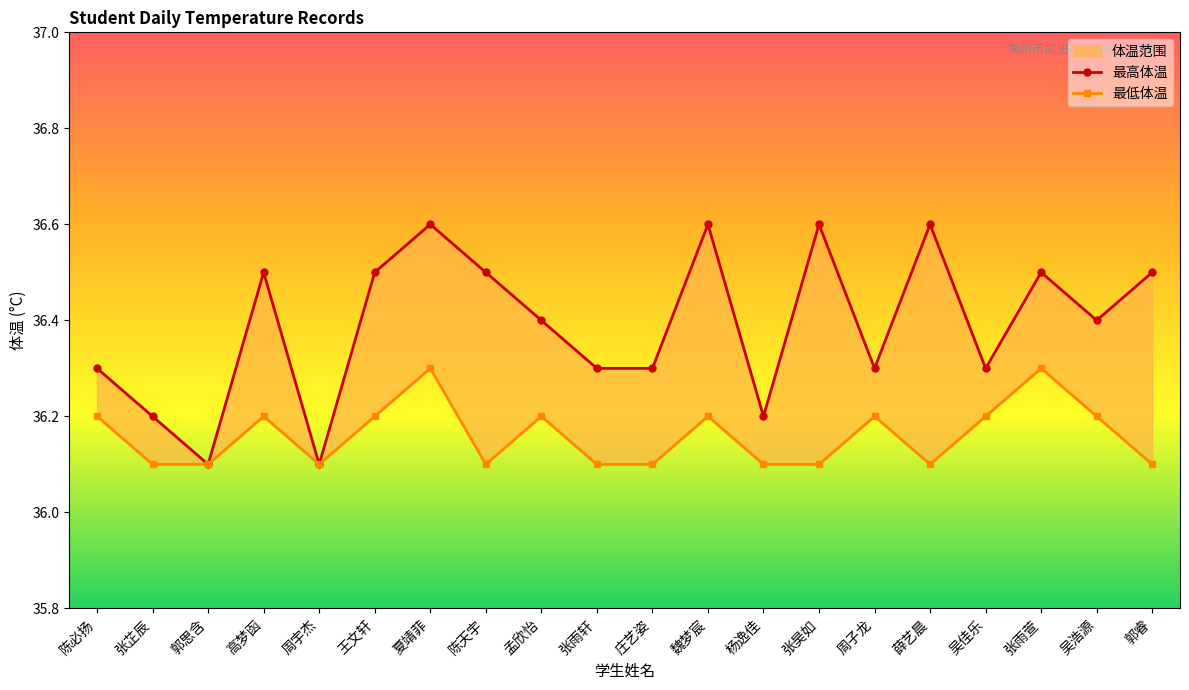

Which category has the highest value across all series?

夏靖菲